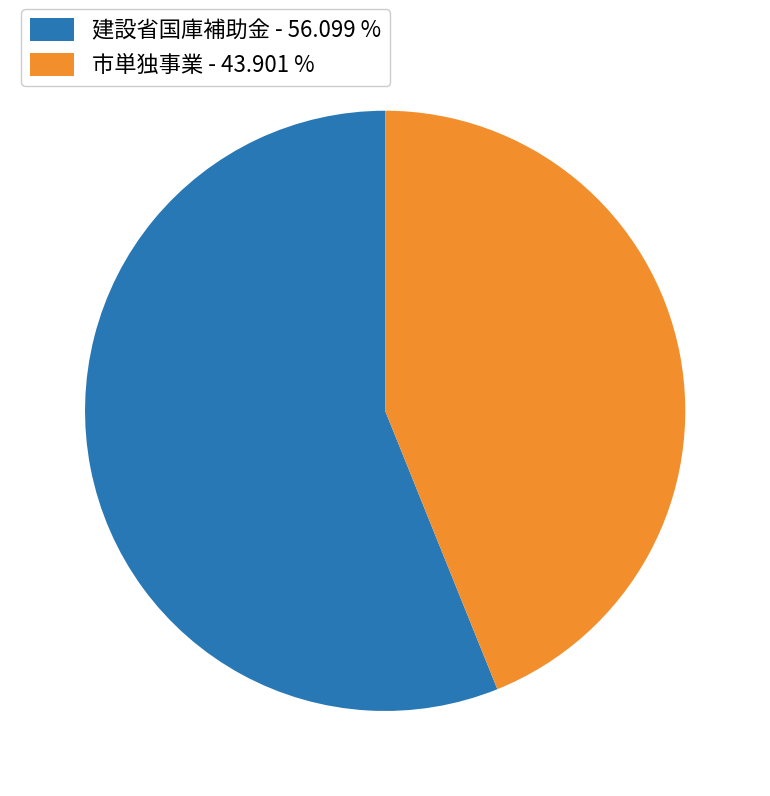

Which category accounts for the majority?

建設省国庫補助金 - 56.099 %